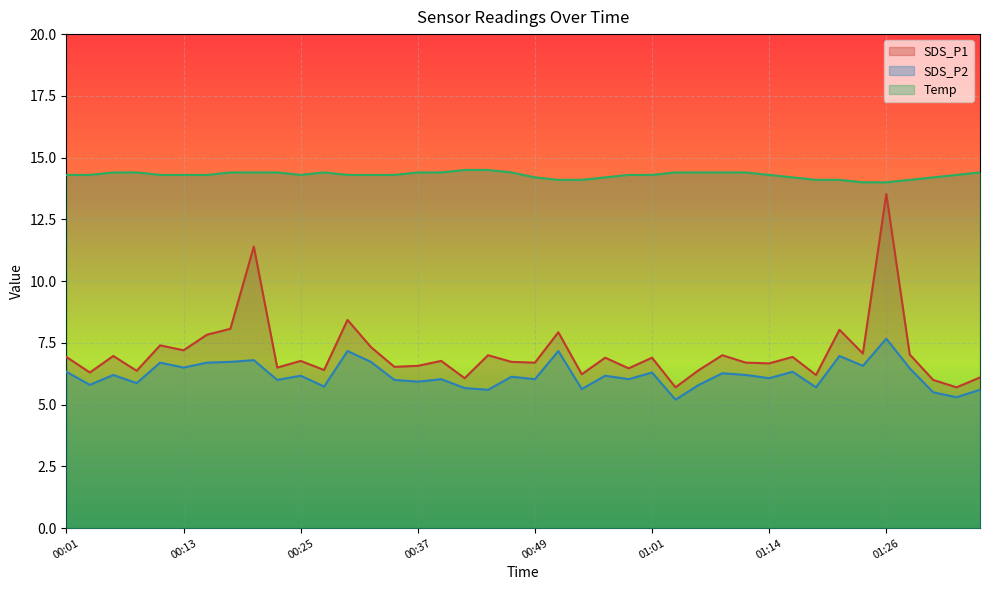

True or false: SDS_P1 has more than 2 points higher than both neighbors.

True